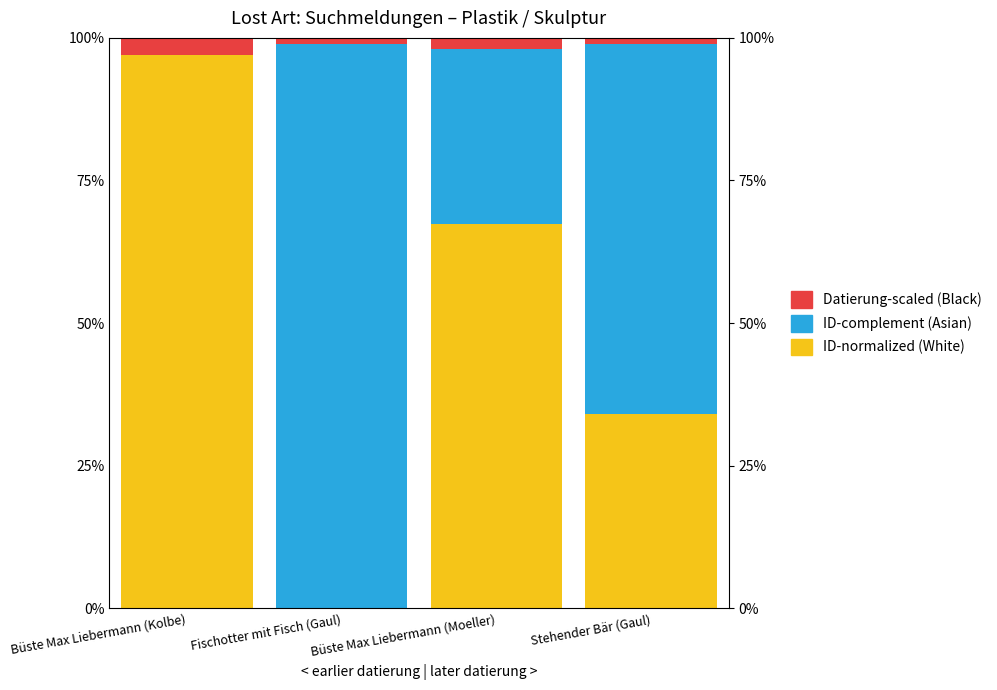

How many bars are there in total?

12